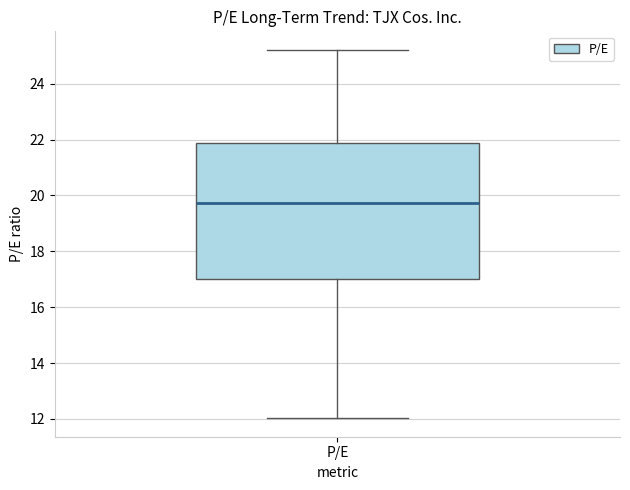

Read this box plot against the y-axis: the position of the median line, the range covered by the box, and the ends of both whiskers. The values are not printed on the chart, so give them approximately, as read against the axis.

median 19.8, box 17.0 to 21.8, whiskers 12.0 to 25.2